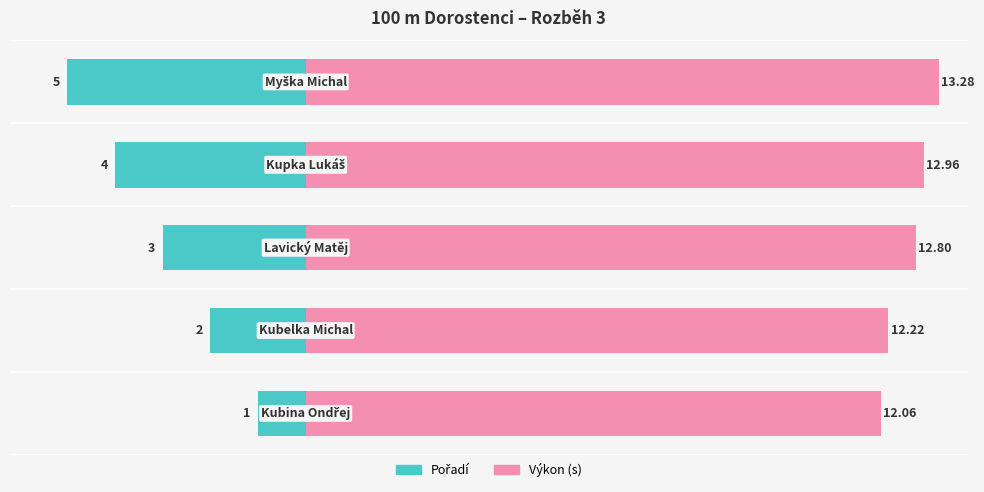

What is the difference between the second highest and second lowest values in the Výkon (s) series?

0.7